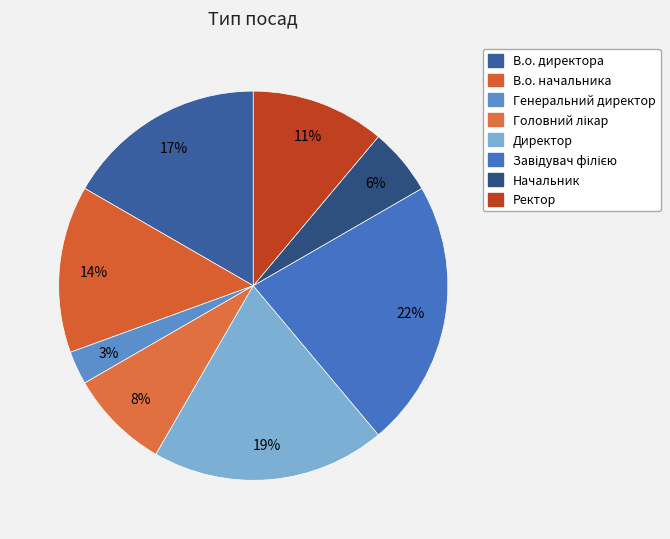

To the nearest percent, what is the average slice percentage?

12%